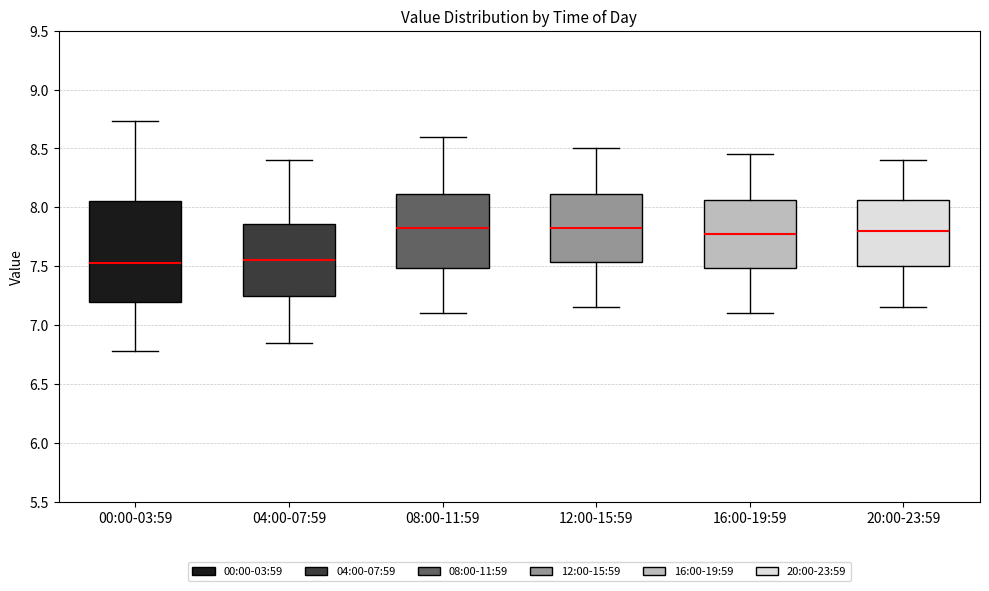

Reading left to right, read every box against the y-axis: the position of its median line, the range the box covers, and the ends of its whiskers. The values are not printed on the chart, so give them approximately, as read against the axis.

00:00-03:59: median 7.55, box 7.20 to 8.05, whiskers 6.80 to 8.75
04:00-07:59: median 7.55, box 7.25 to 7.85, whiskers 6.85 to 8.40
08:00-11:59: median 7.85, box 7.50 to 8.10, whiskers 7.10 to 8.60
12:00-15:59: median 7.85, box 7.55 to 8.10, whiskers 7.15 to 8.50
16:00-19:59: median 7.80, box 7.50 to 8.05, whiskers 7.10 to 8.45
20:00-23:59: median 7.80, box 7.50 to 8.05, whiskers 7.15 to 8.40